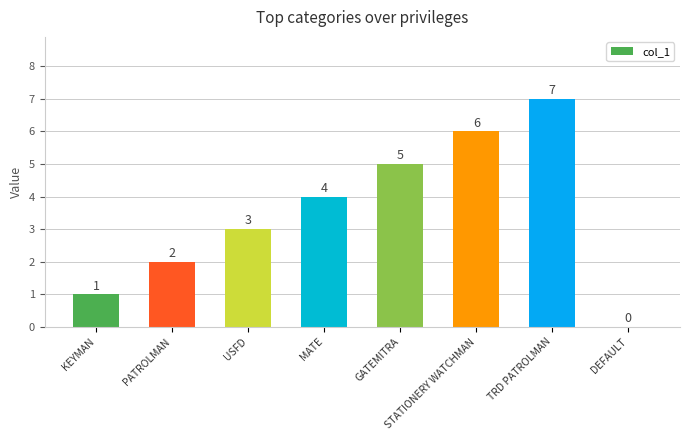

The value at TRD PATROLMAN is 7. True or false?

True